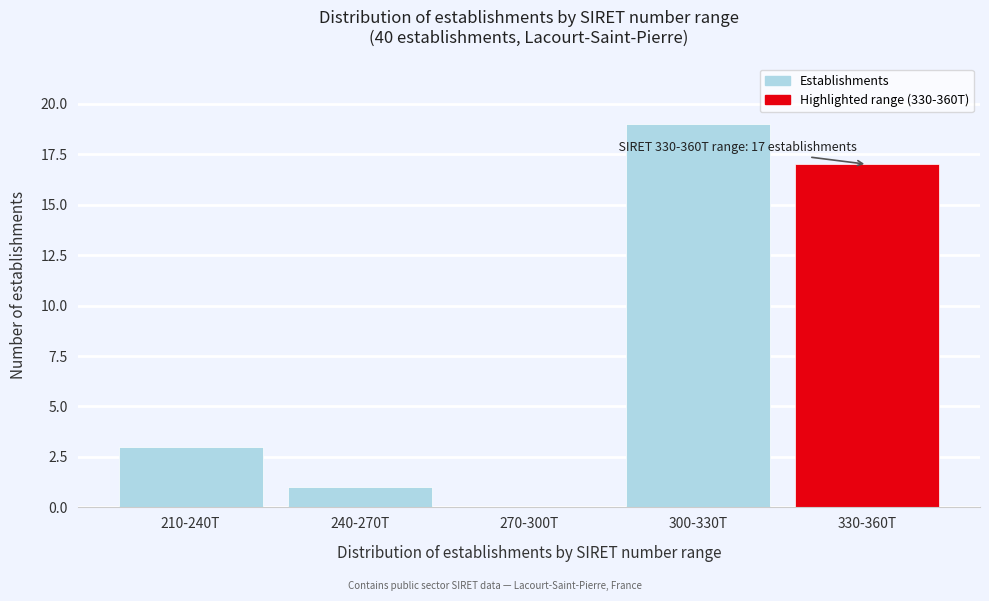

Reading left to right, transcribe all the data shown in this chart.

210-240T=3	240-270T=1	270-300T=0	300-330T=19	330-360T=17